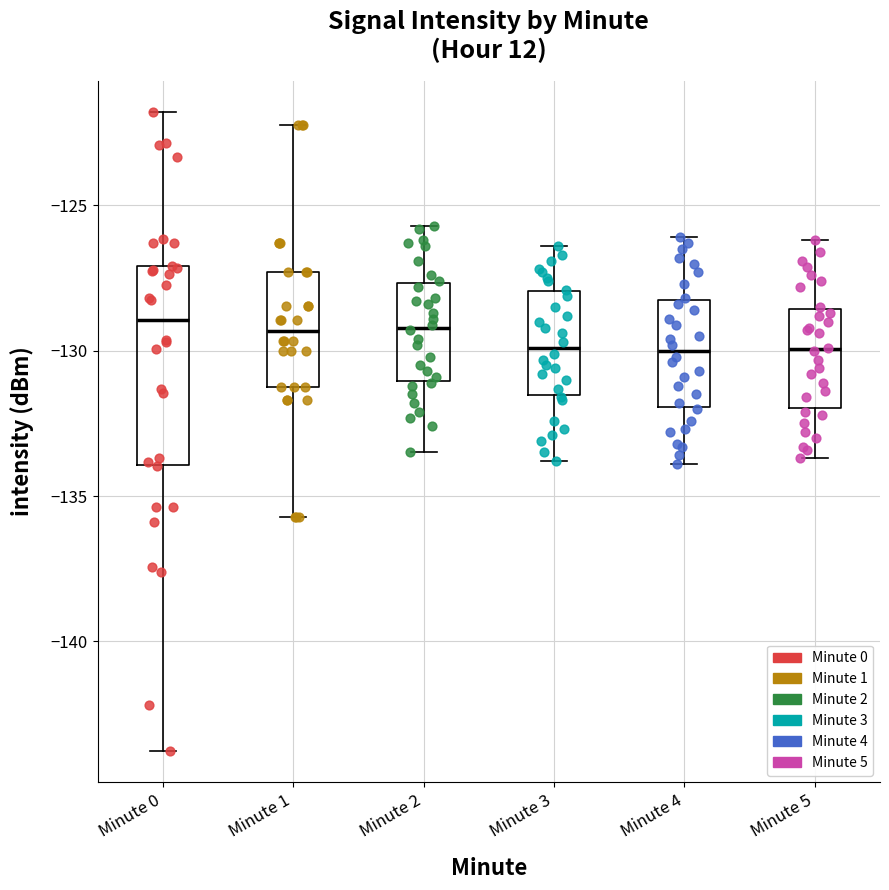

Reading left to right, read every box against the y-axis: the position of its median line, the range the box covers, and the ends of its whiskers. The values are not printed on the chart, so give them approximately, as read against the axis.

Minute 0: median -129.0, box -134.0 to -127.0, whiskers -144.0 to -122.0
Minute 1: median -129.5, box -131.0 to -127.5, whiskers -135.5 to -122.0
Minute 2: median -129.0, box -131.0 to -127.5, whiskers -133.5 to -125.5
Minute 3: median -130.0, box -131.5 to -128.0, whiskers -134.0 to -126.5
Minute 4: median -130.0, box -132.0 to -128.0, whiskers -134.0 to -126.0
Minute 5: median -130.0, box -132.0 to -128.5, whiskers -133.5 to -126.0